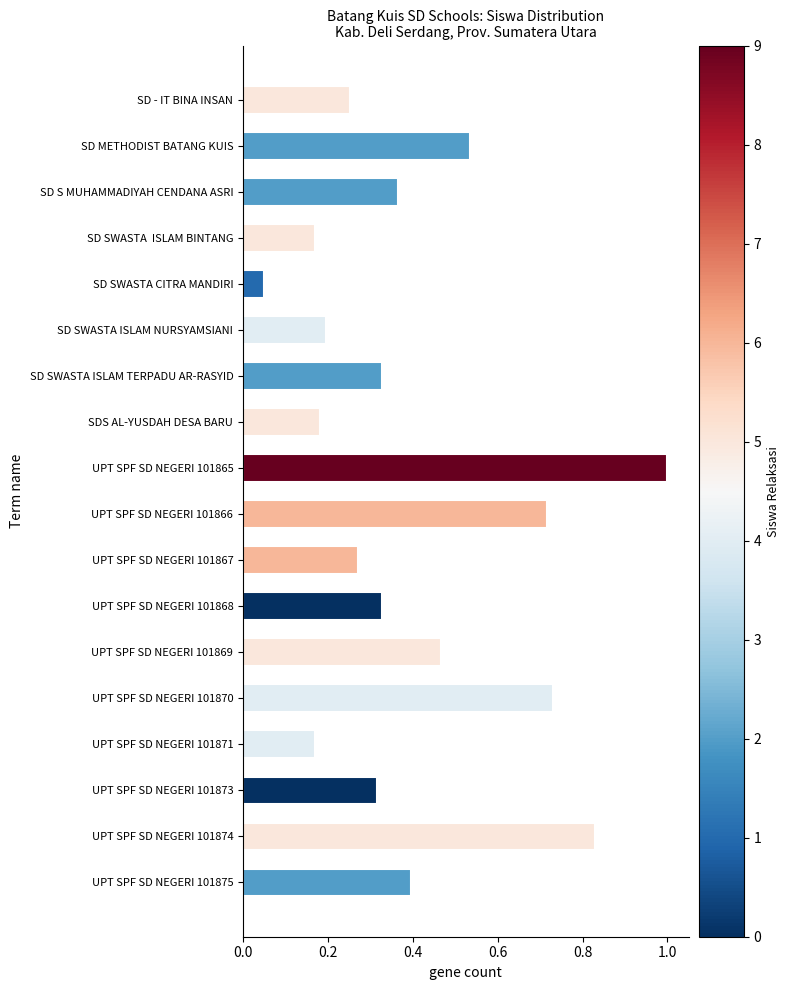

Which has a higher value, UPT SPF SD NEGERI 101874 or UPT SPF SD NEGERI 101870?

UPT SPF SD NEGERI 101874